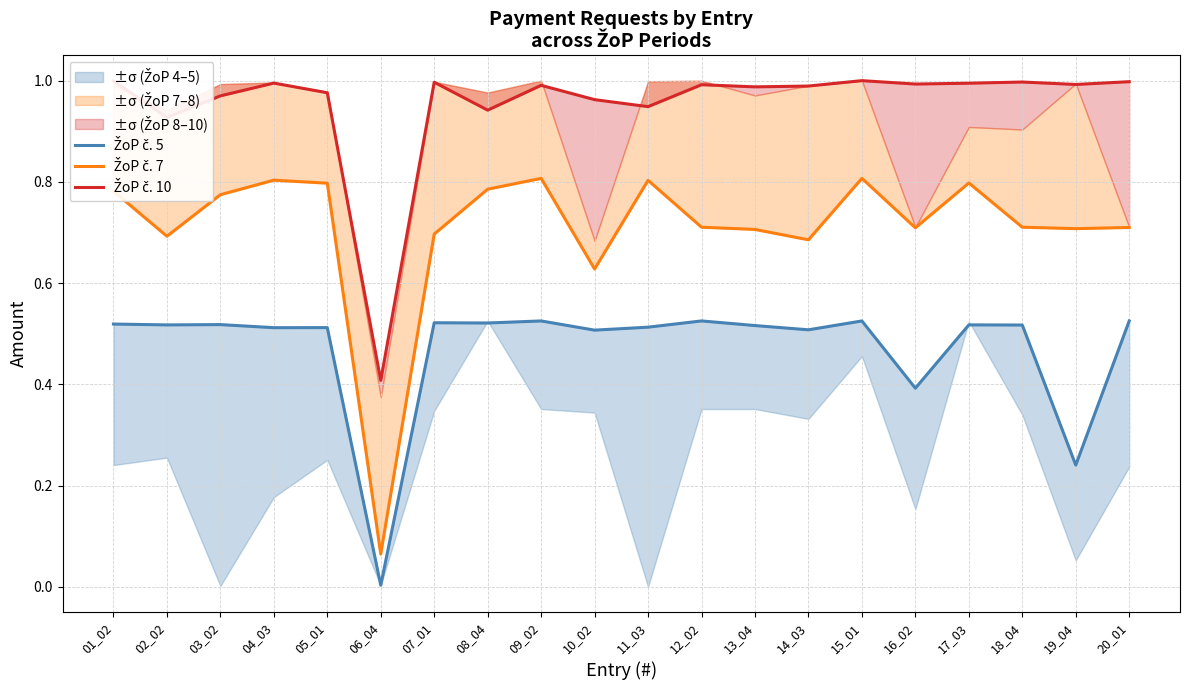

At 15_01, list the series in order from smallest to largest.

ŽoP č. 5, ŽoP č. 7, ŽoP č. 10